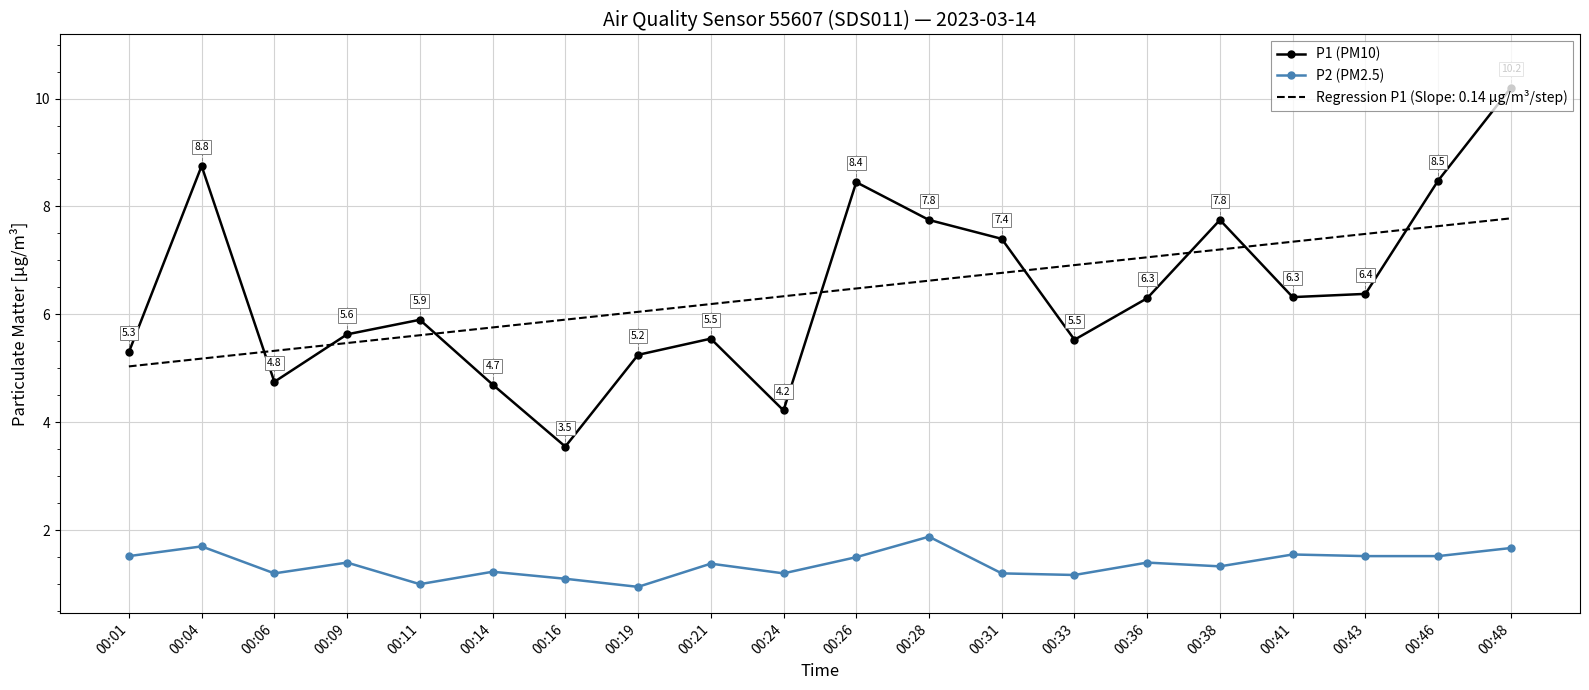

True or false: P1 (PM10) has a value of 2.0 at 00:24.

False